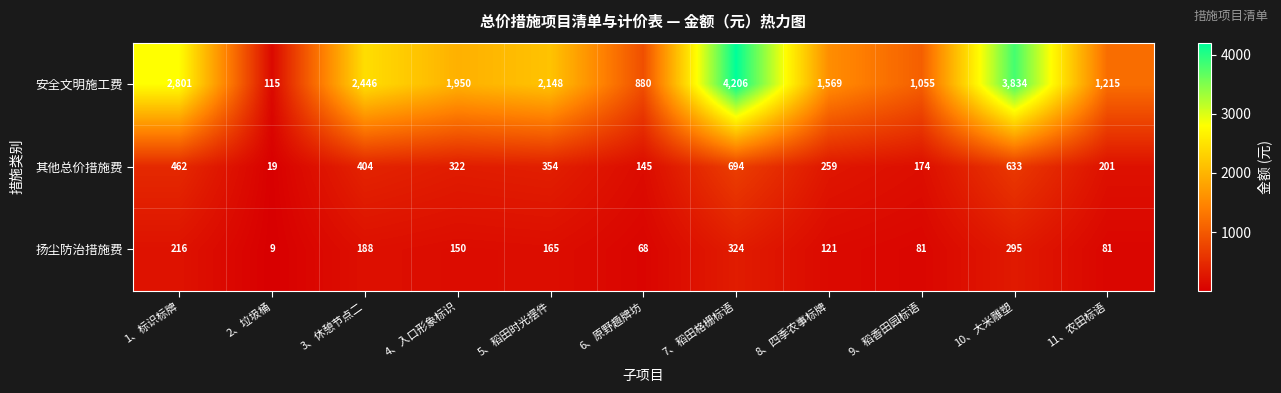

What is the spread (max minus min) of values at 4、入口形象标识?

1800